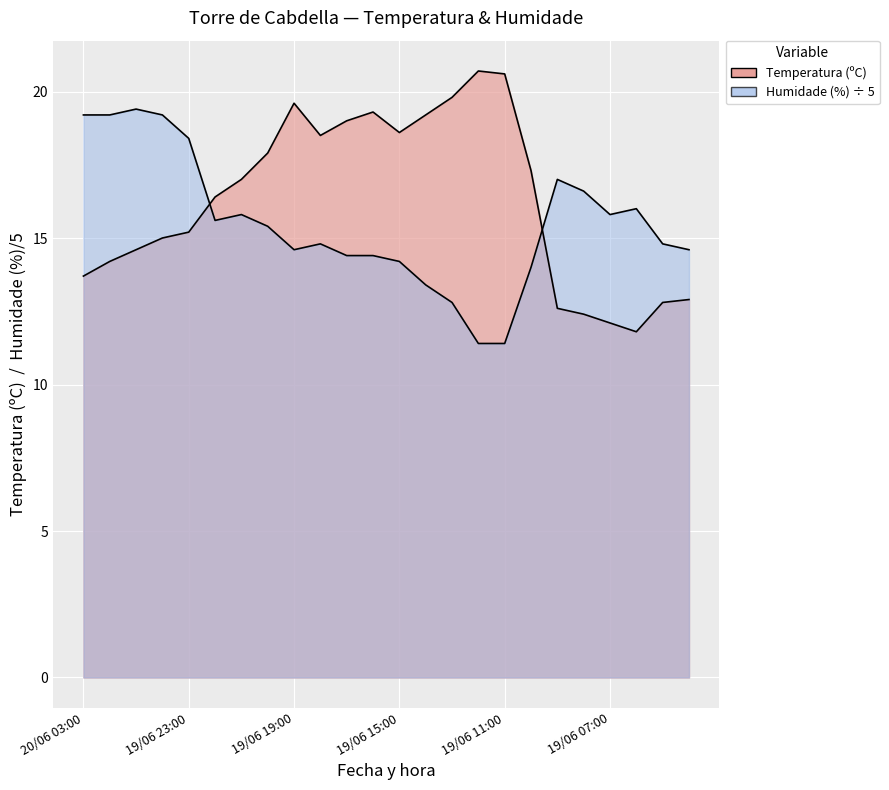

What is the difference between the highest and lowest values at 19/06 07:00?

3.7